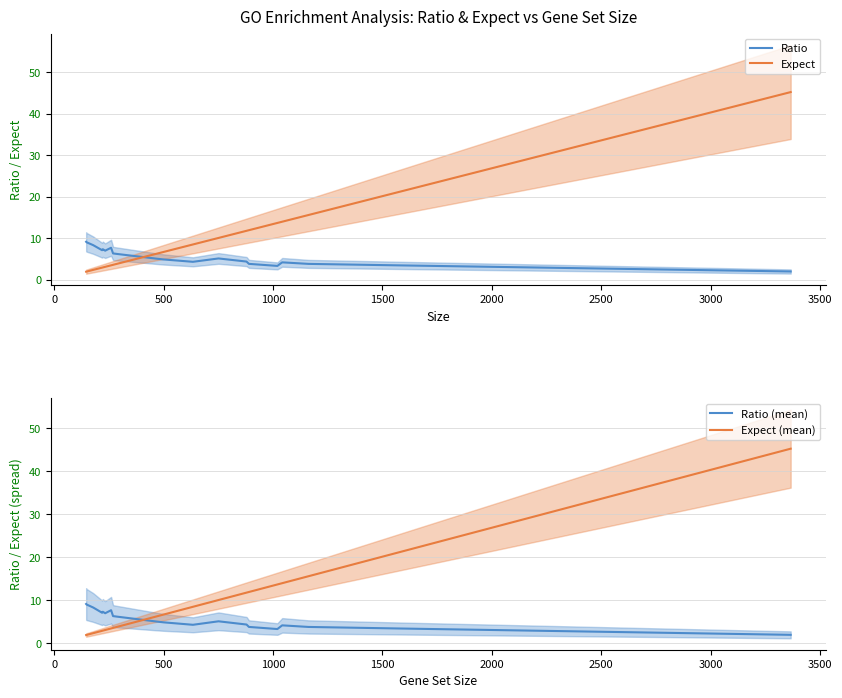

Which series has the widest spread of values?

Expect